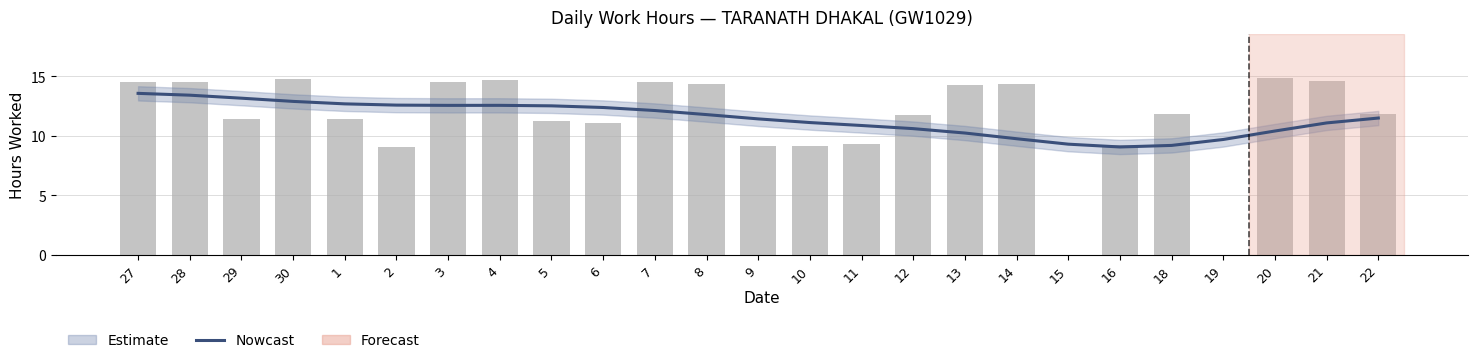

Rank the series by their average value, from highest to lowest.

Daily Hours, Nowcast